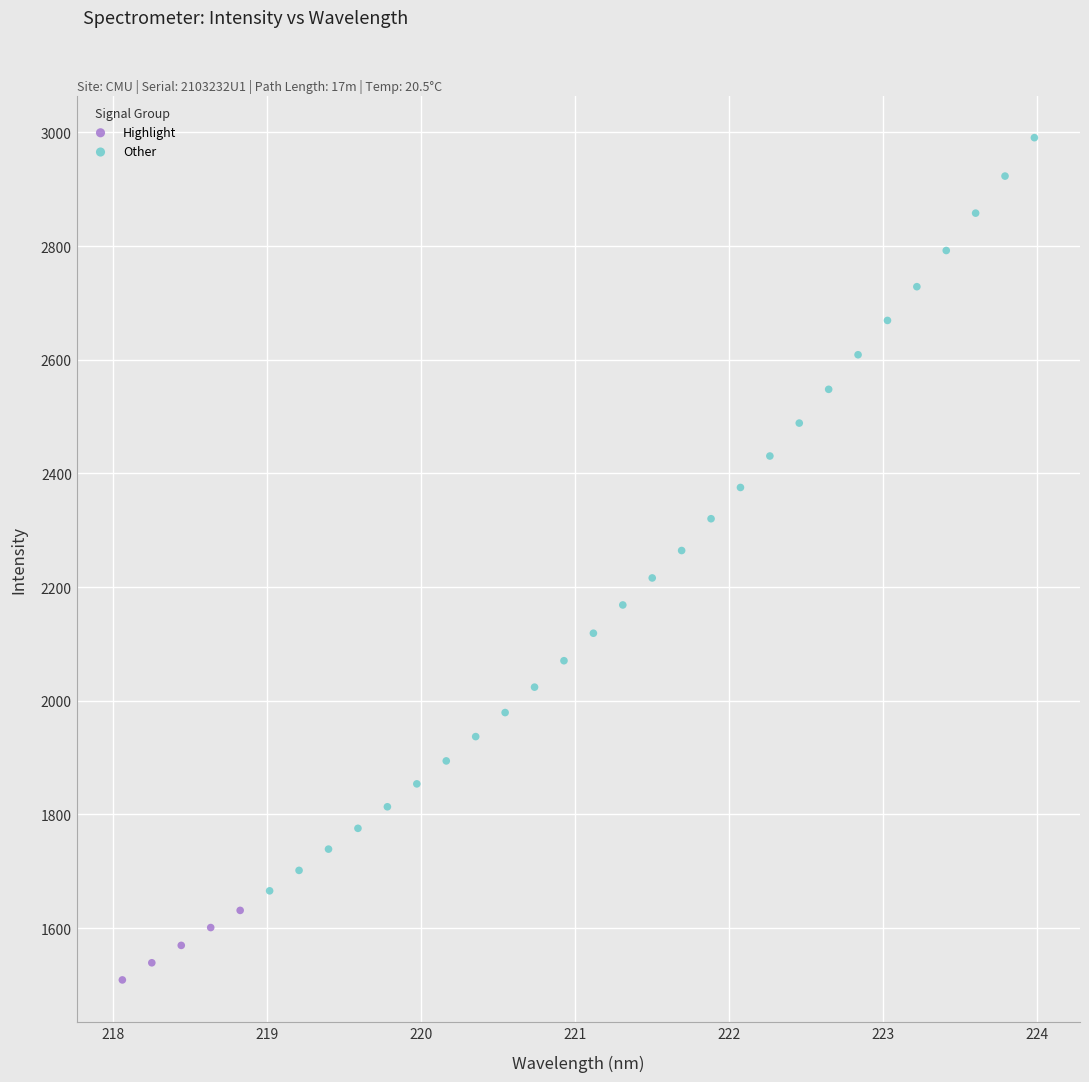

Which series has the widest spread of Y values?

Other